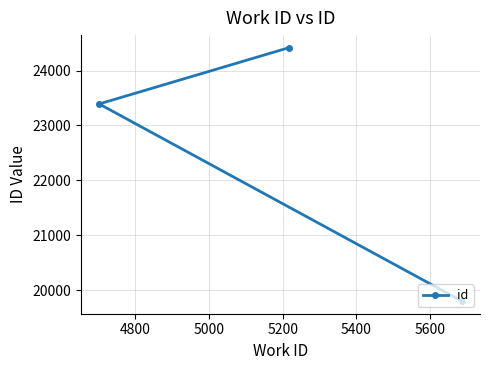

What is the maximum value shown in the chart?

24414